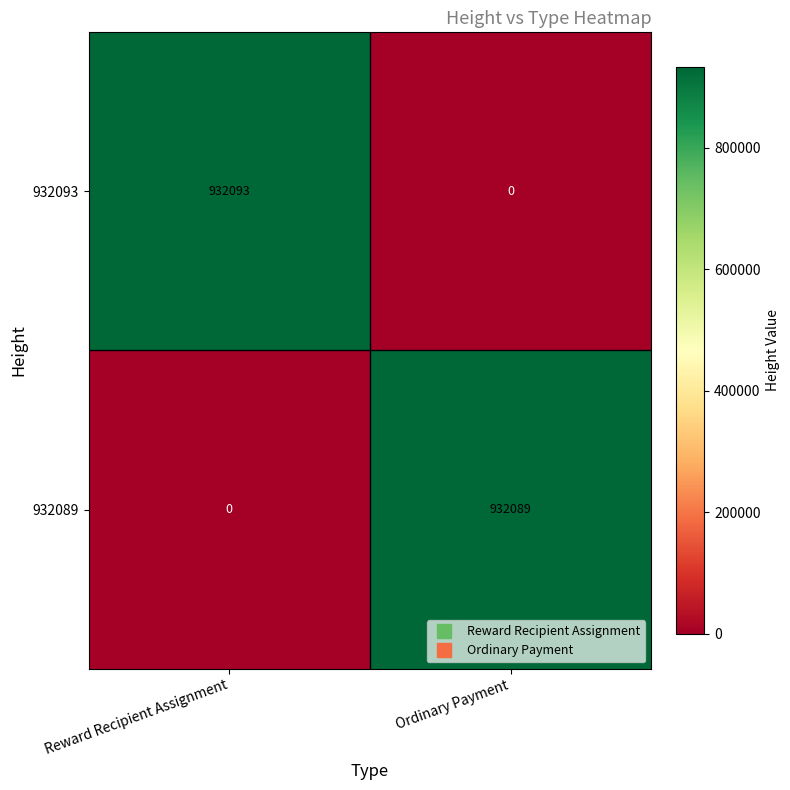

What value does the 932093 series have at Reward Recipient Assignment, to the nearest 50?

932100